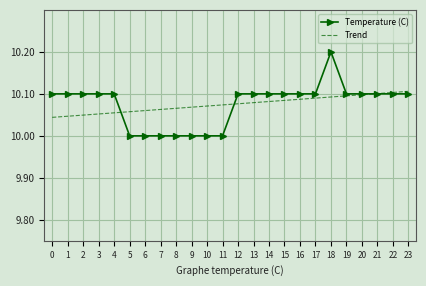

The Temperature (C) series shows 10.1 at 16. True or false?

True